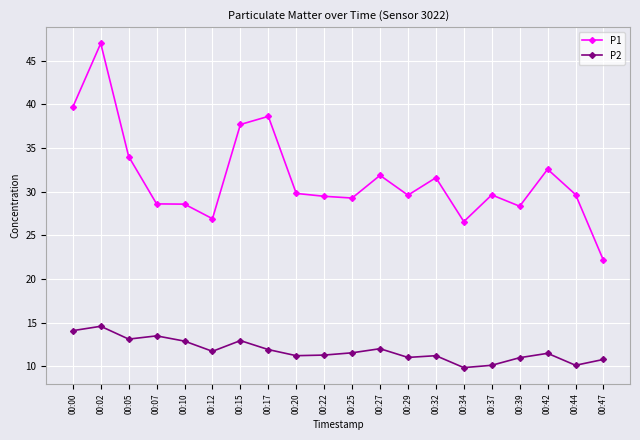

What is the spread (max minus min) of values at 00:00?

25.6